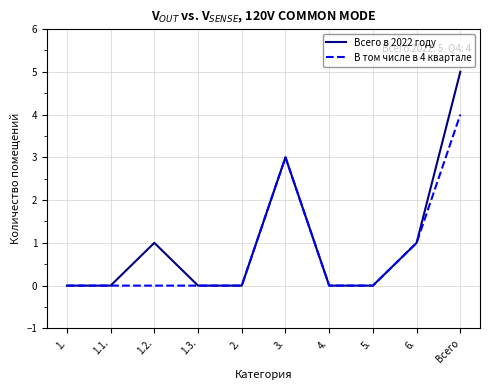

What are all the series names shown in the legend?

Всего в 2022 году, В том числе в 4 квартале